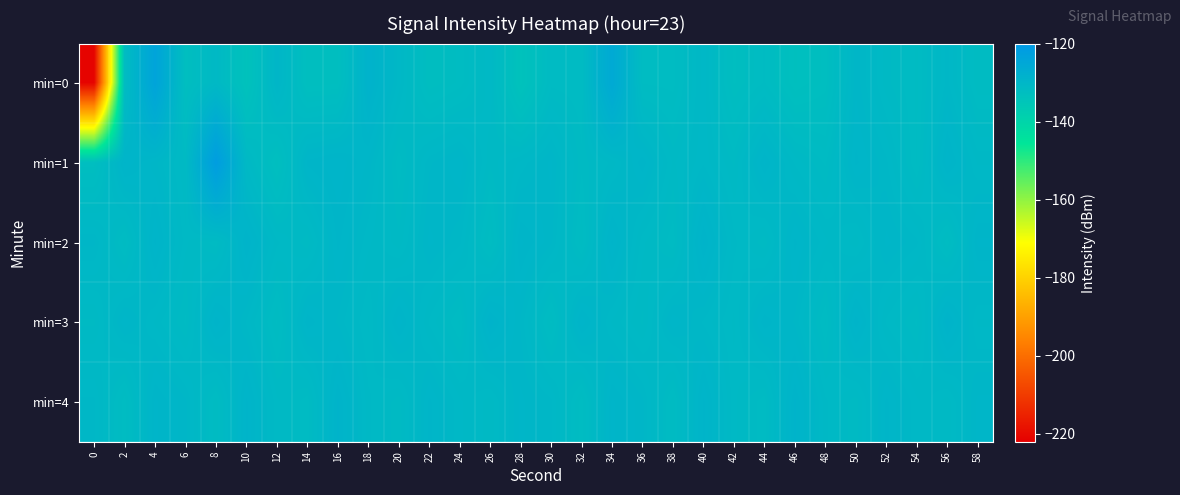

Between 8 and 24, which is larger?

8